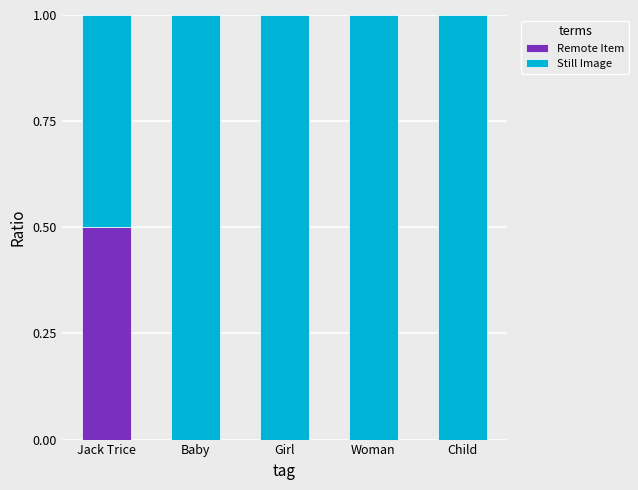

What is the highest value of the Remote Item series?

0.5